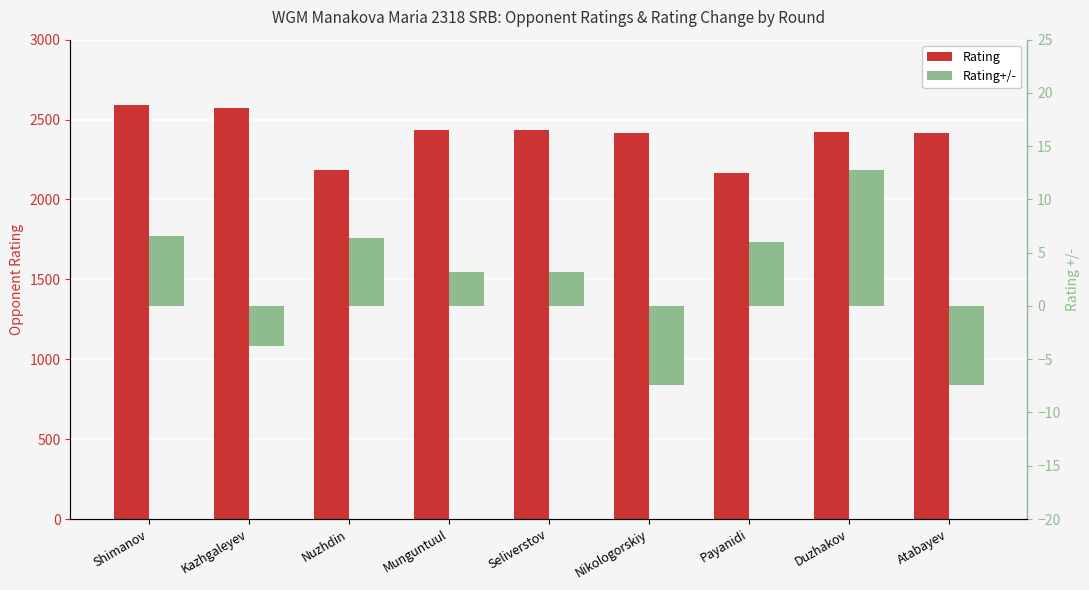

At which label is Rating closest to 2379?

Nikologorskiy